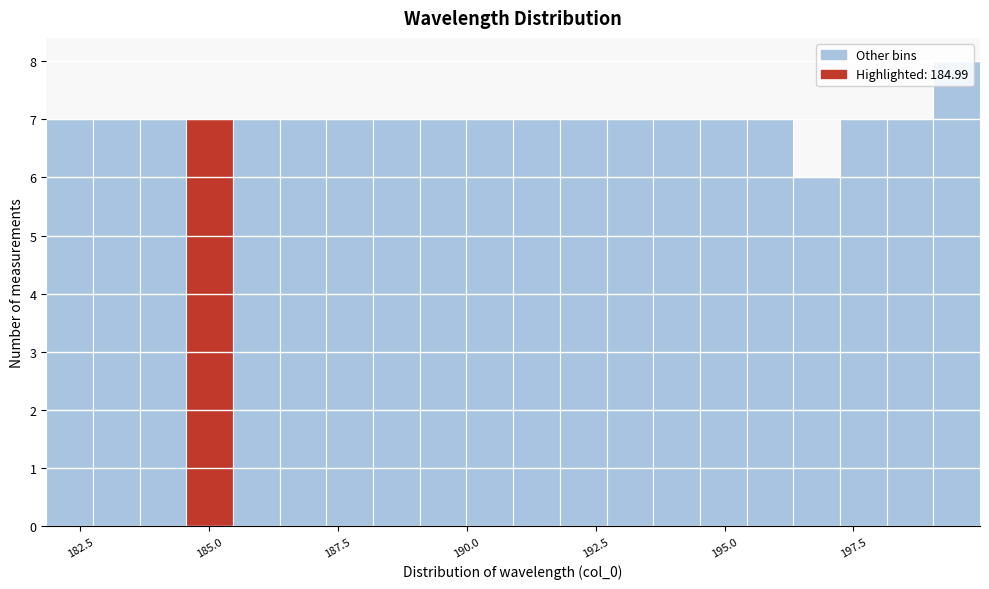

Around what value on the x-axis is the tallest bar? Give the approximate position of its centre, as read against the axis.

199.5